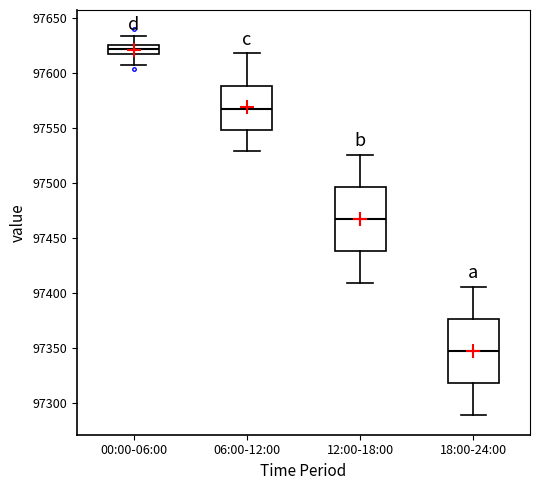

Which box's median line is the lowest?

18:00-24:00